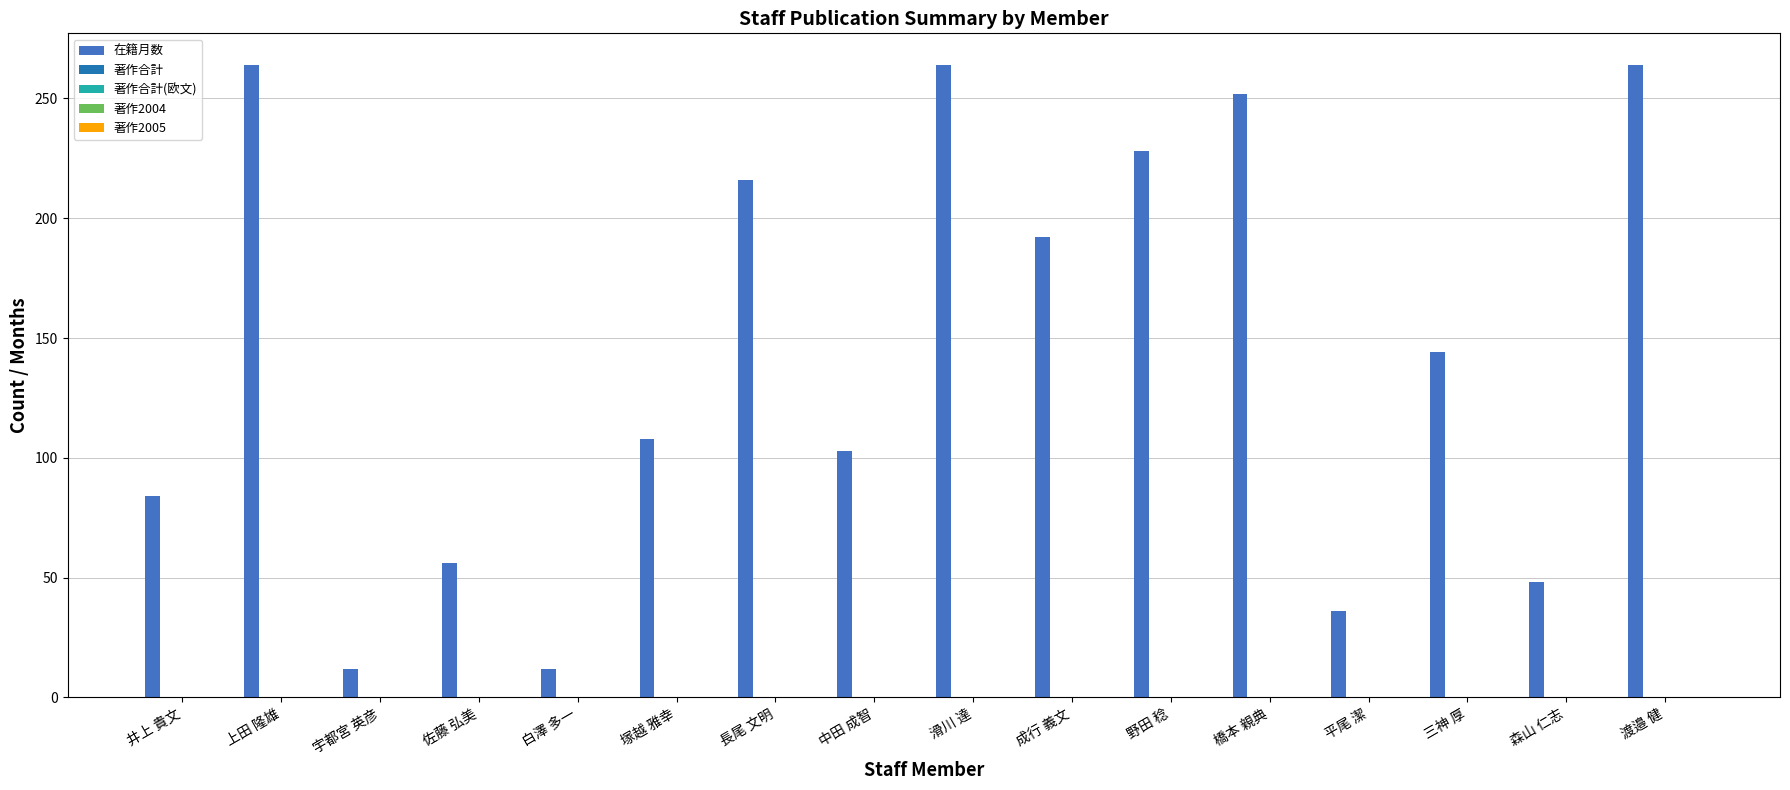

What is the value of the 15th bar from the left?

48